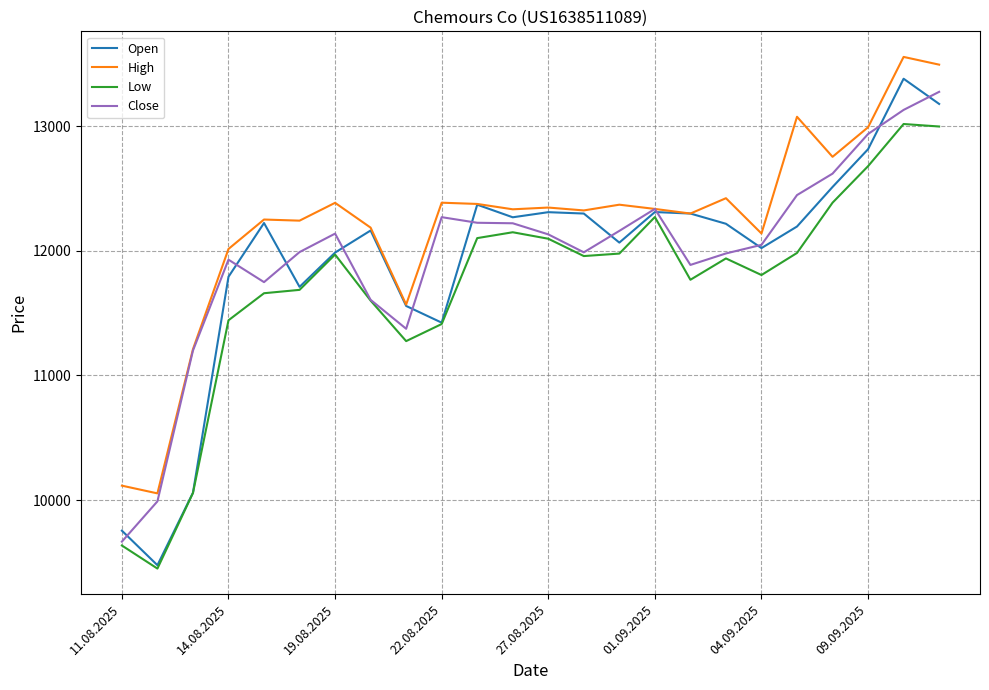

Which series has the largest total across all categories?

High